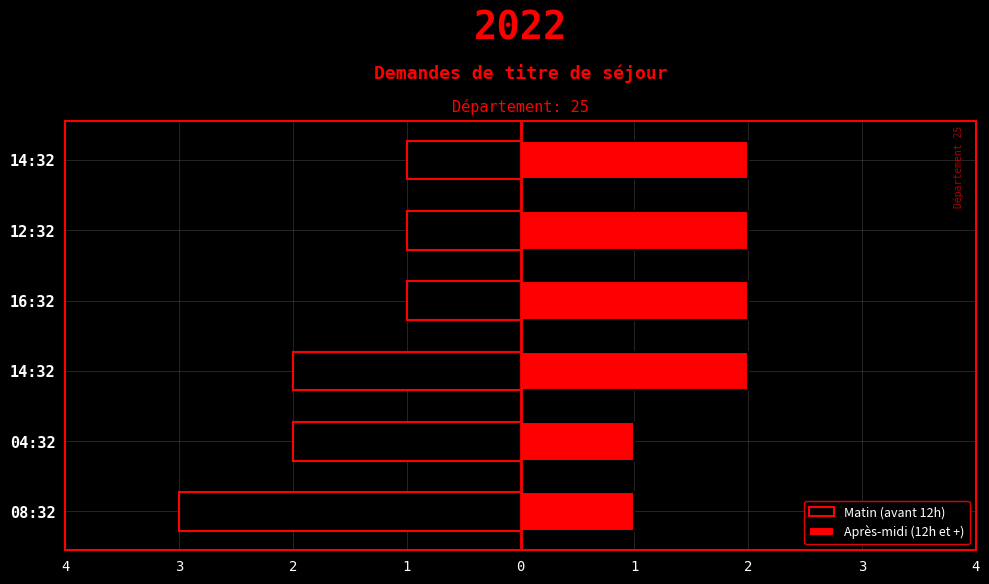

How many groups of bars are there?

6